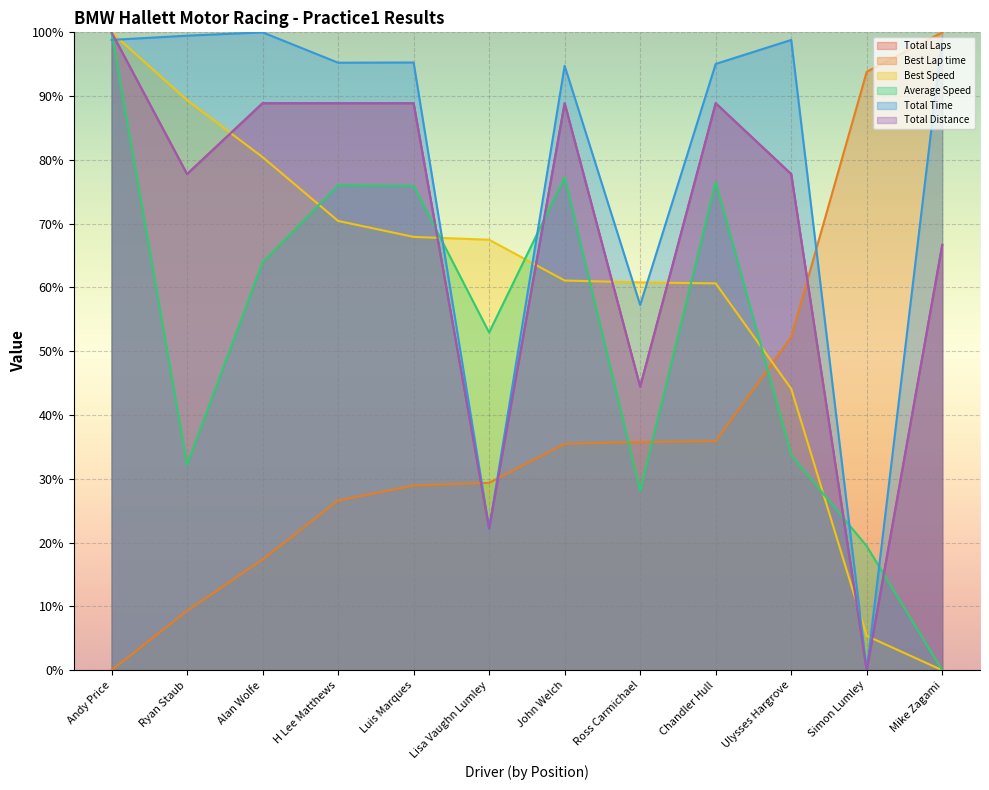

What is the value of the Total Time point at the 1st from the left?

98.8